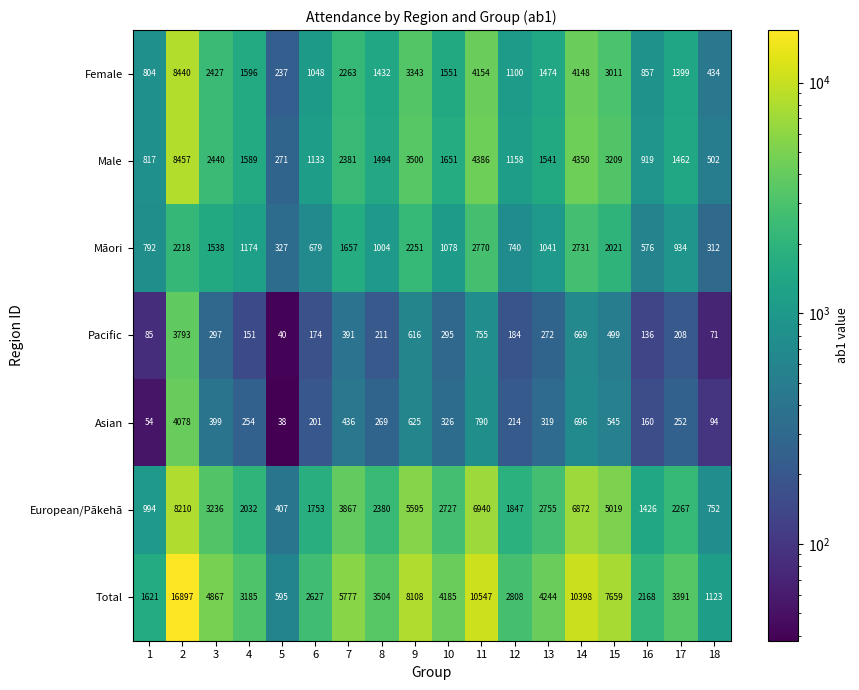

What is the difference between the Māori values at 18 and 17?

622